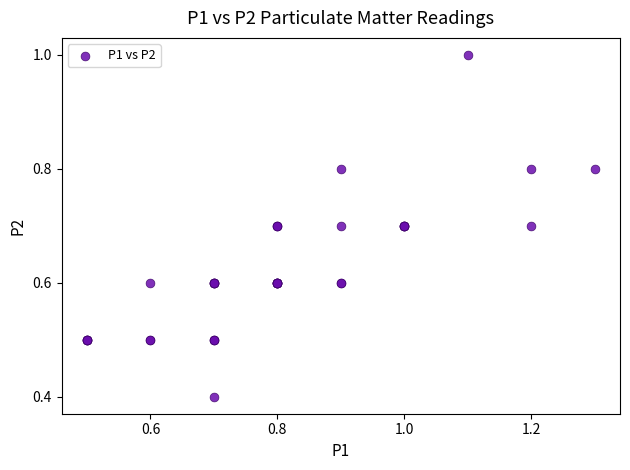

What Y value in the scatter plot is closest to 0?

0.4